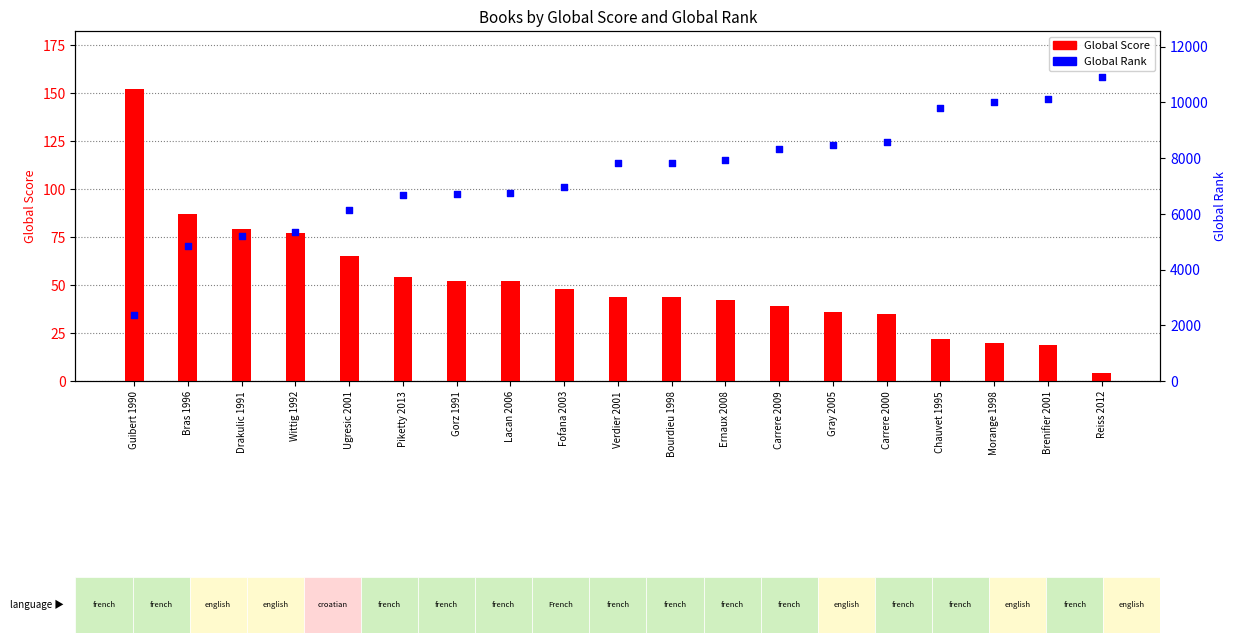

Which series has the largest Y range (max minus min)?

Global Rank